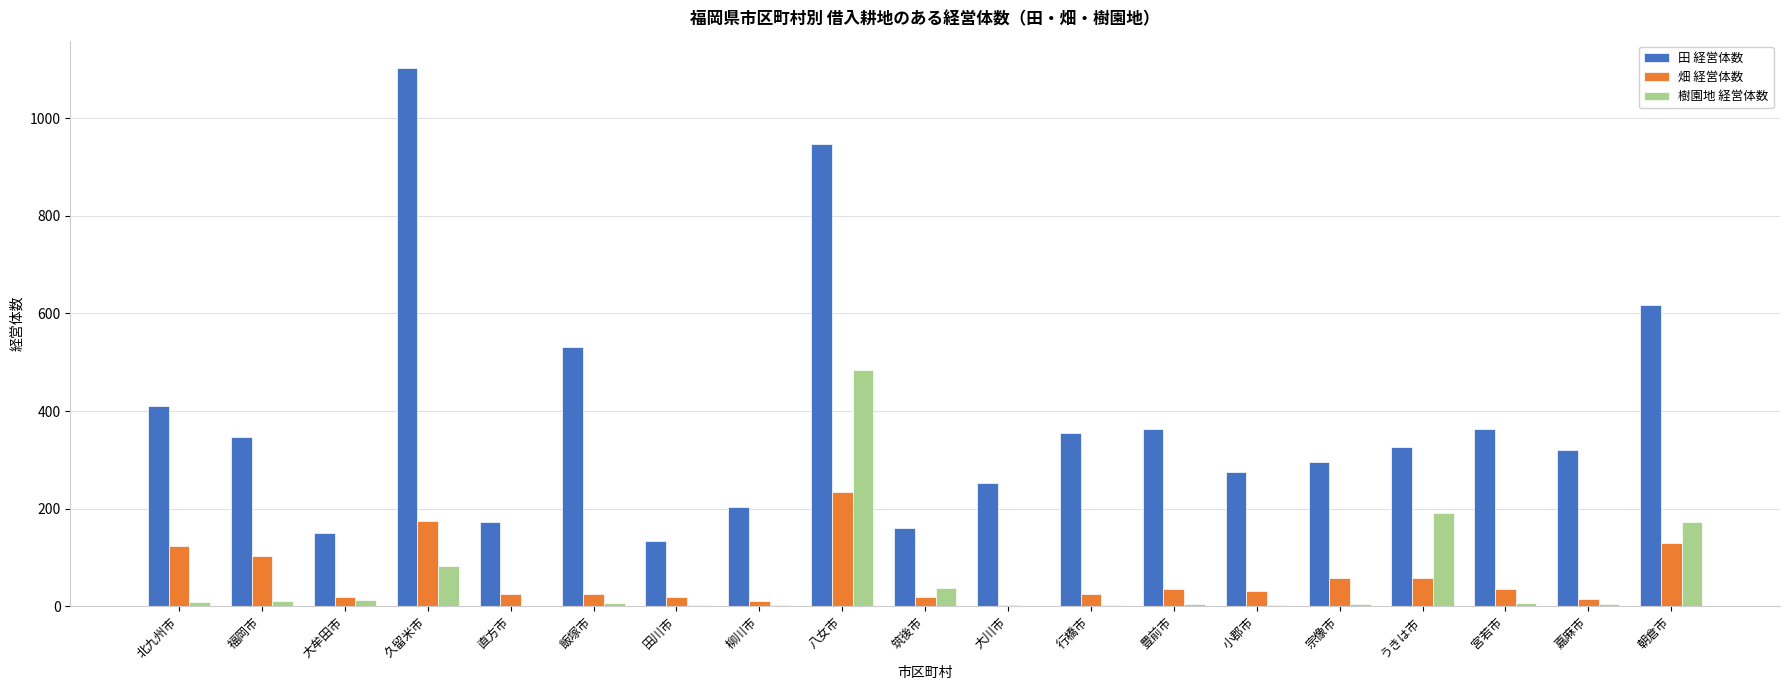

What is the sum of all 田 経営体数 values?

7329